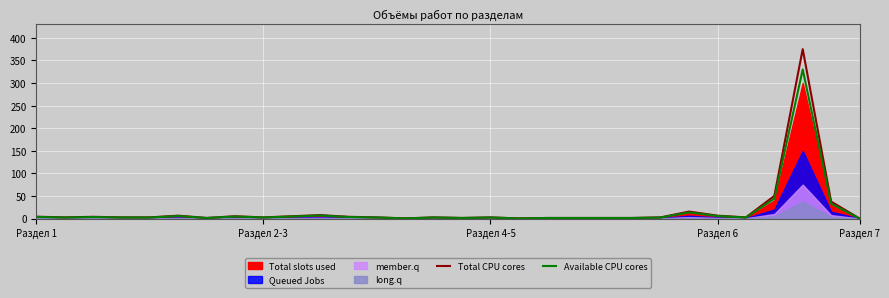

Which series changed the most between Раздел 7 and 15?

Total CPU cores